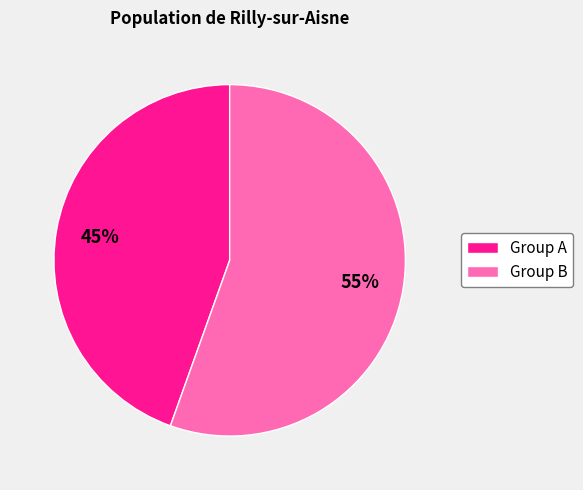

To the nearest percent, what is the average slice percentage?

50%